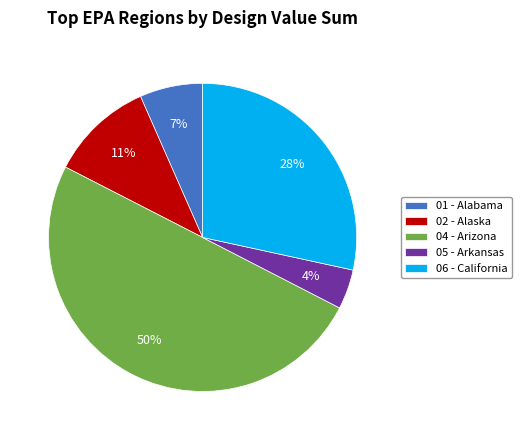

Do 01 - Alabama and 04 - Arizona together represent more than half of the pie?

Yes